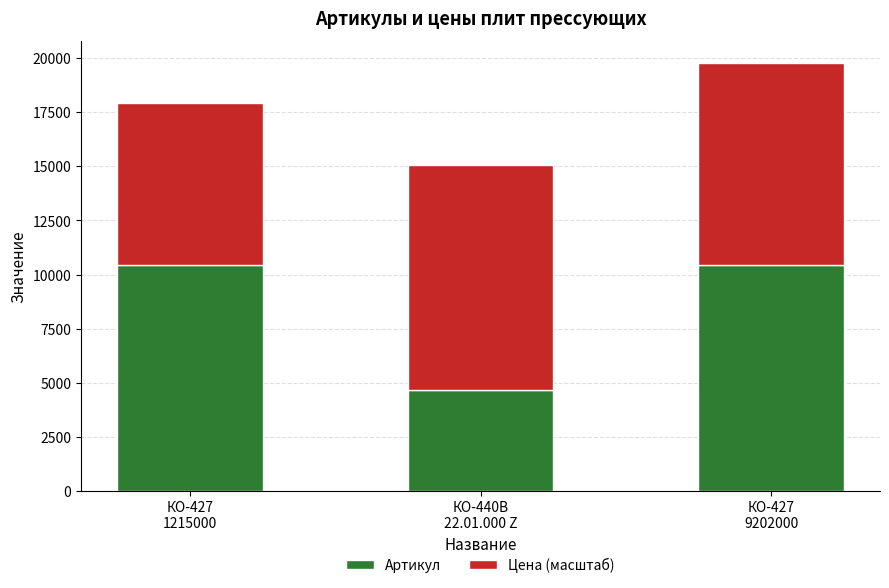

Does the chart contain stacked bars?

Yes